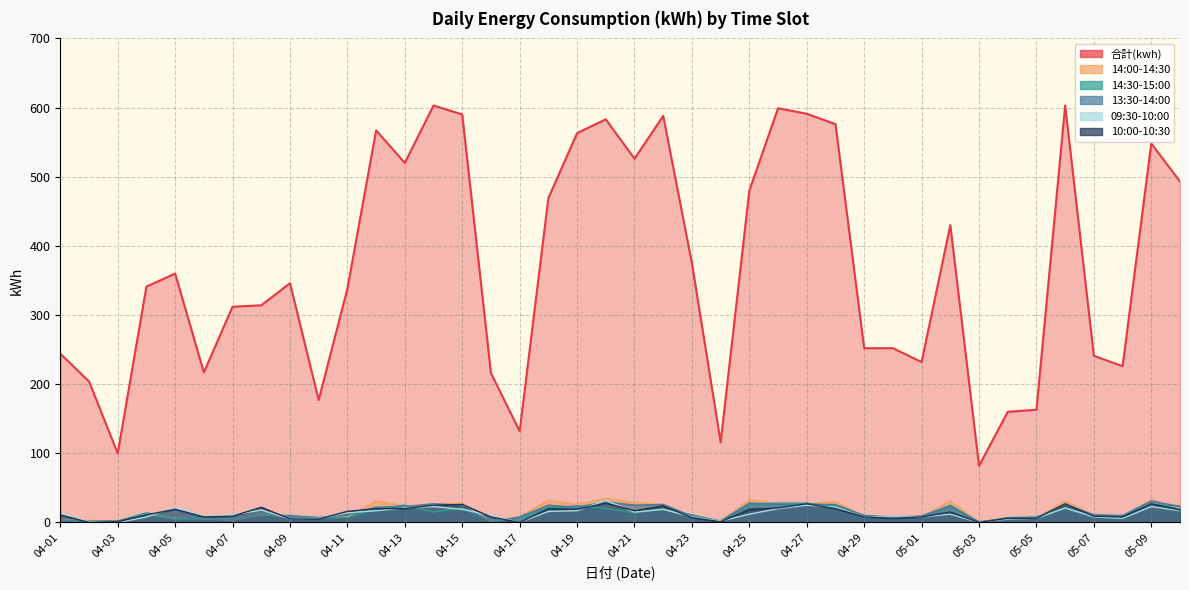

Which series has the widest spread of values?

合計(kwh)